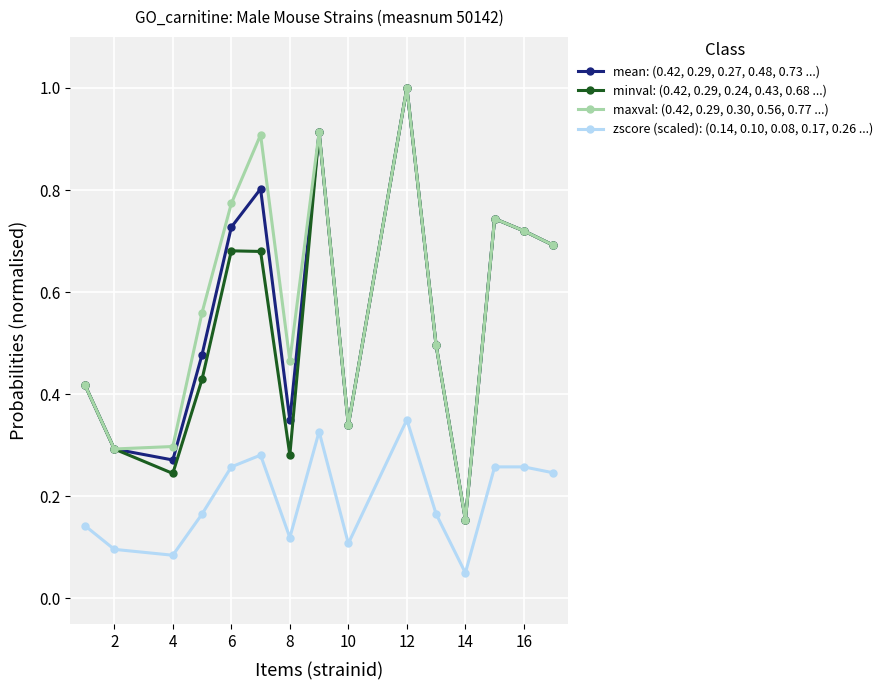

True or false: zscore (scaled): (0.14, 0.10, 0.08, 0.17, 0.26 ...) has more than 0 interior local peaks.

True